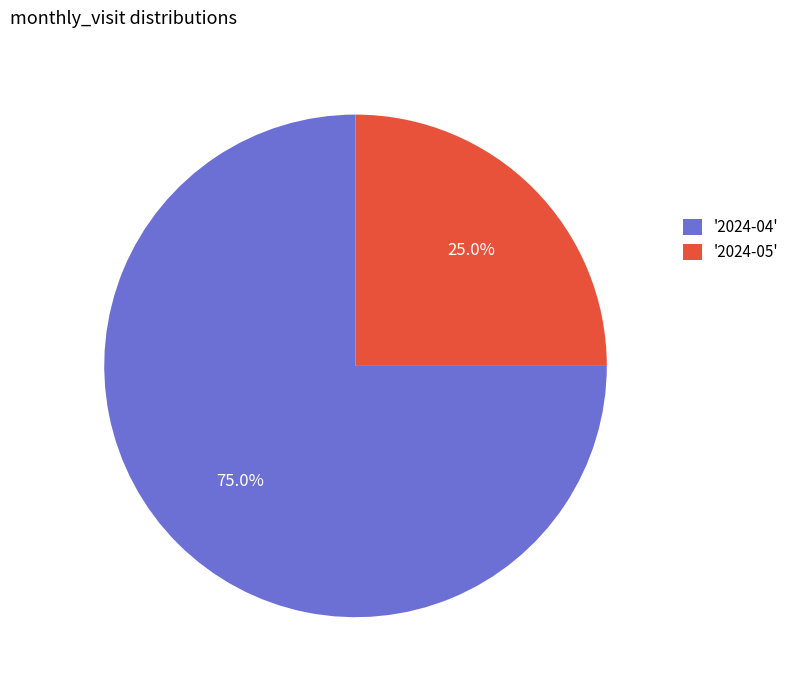

Which slice is the smallest?

'2024-05'